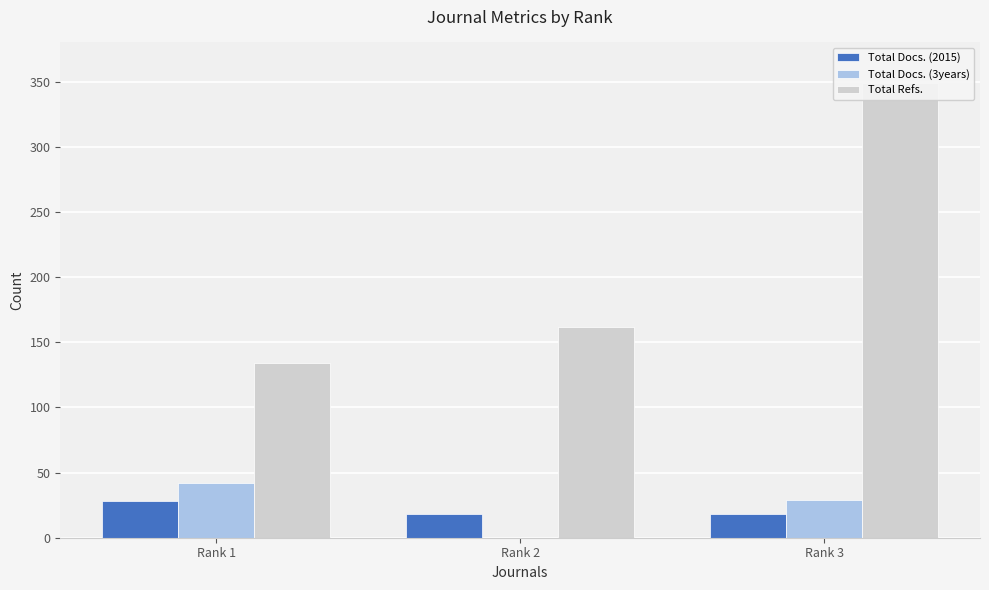

Is it true that Total Refs. equals 203 at Rank 1?

False